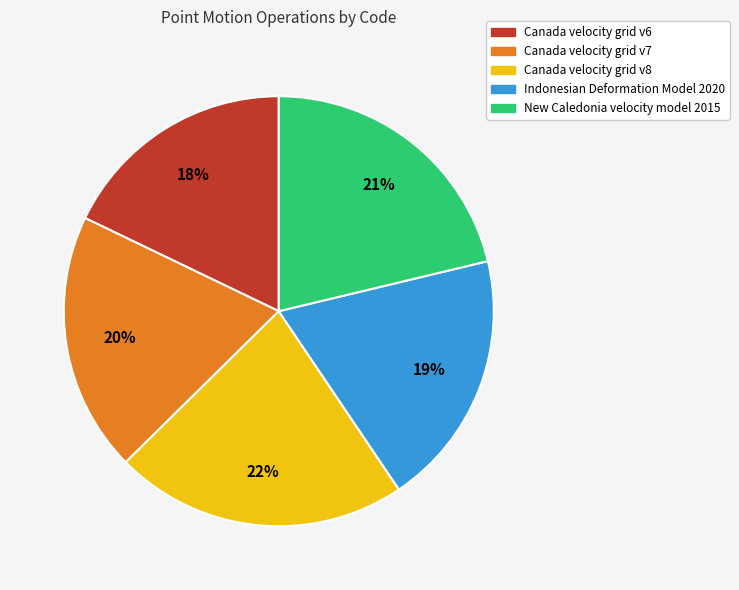

Is there any slice that represents more than half of the pie?

No